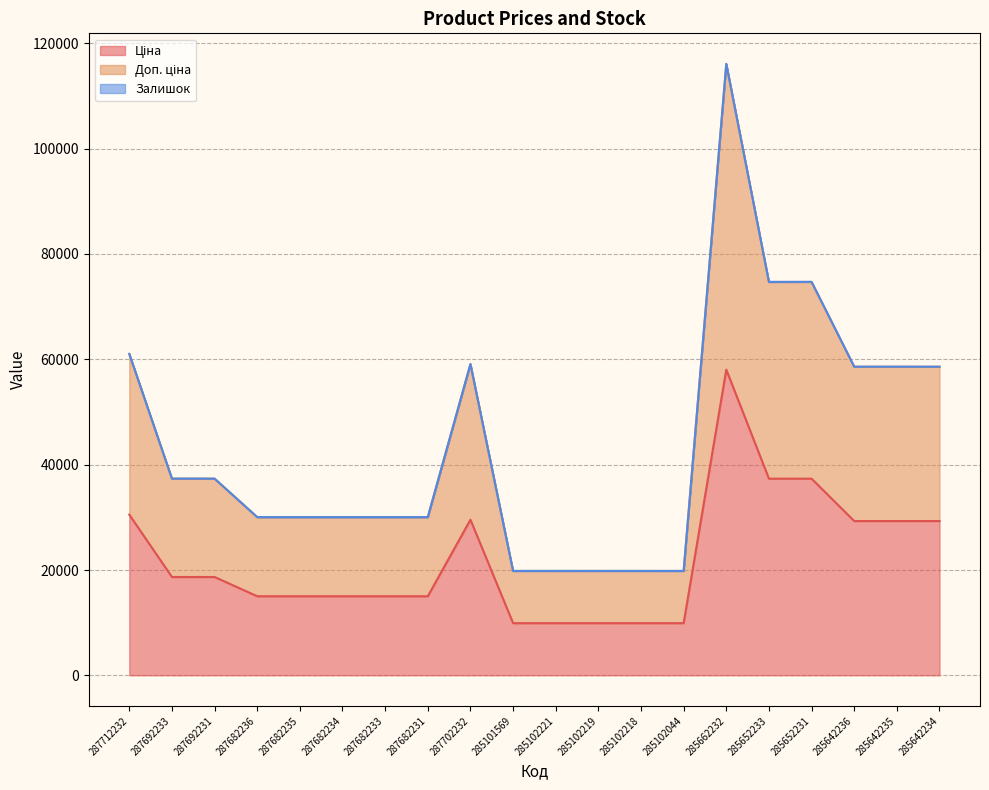

The Ціна series shows 3979.9 at 287682236. True or false?

False